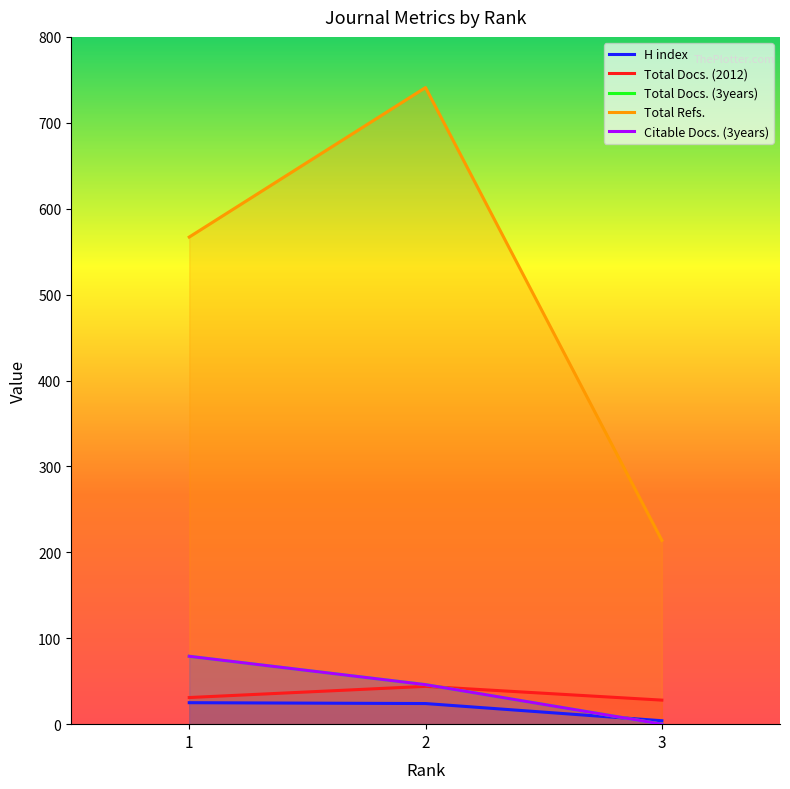

True or false: Total Refs. has a value of 1052 at 2.

False